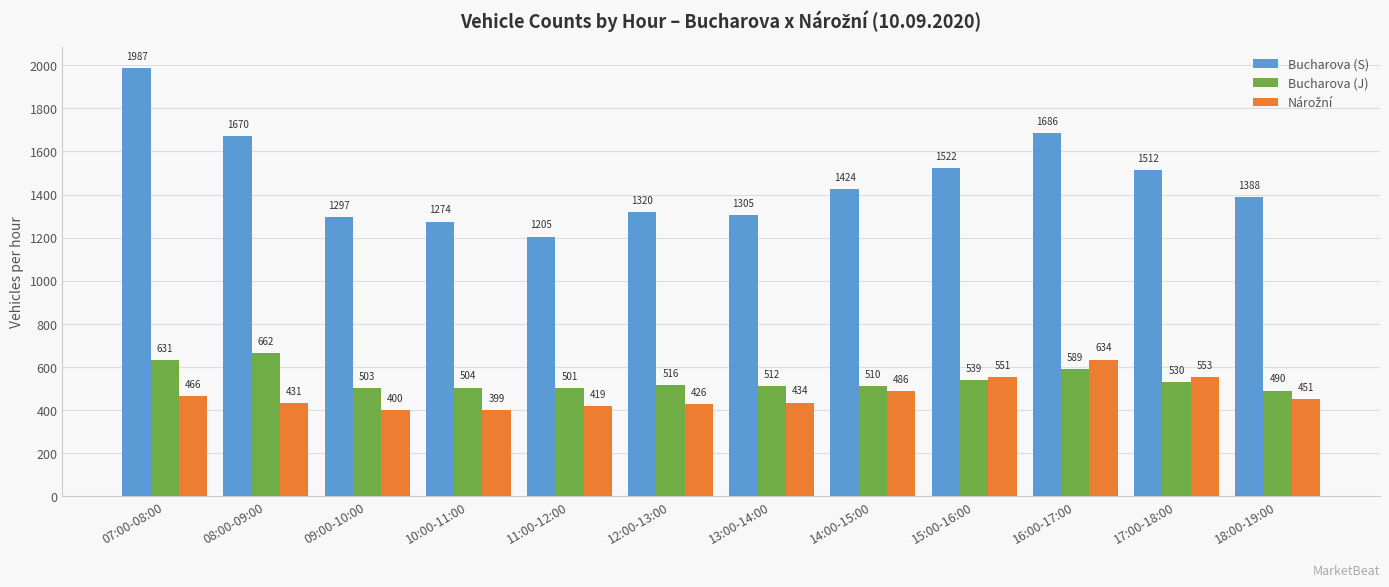

Is it true that Bucharova (S) equals 2686 at 15:00-16:00?

False